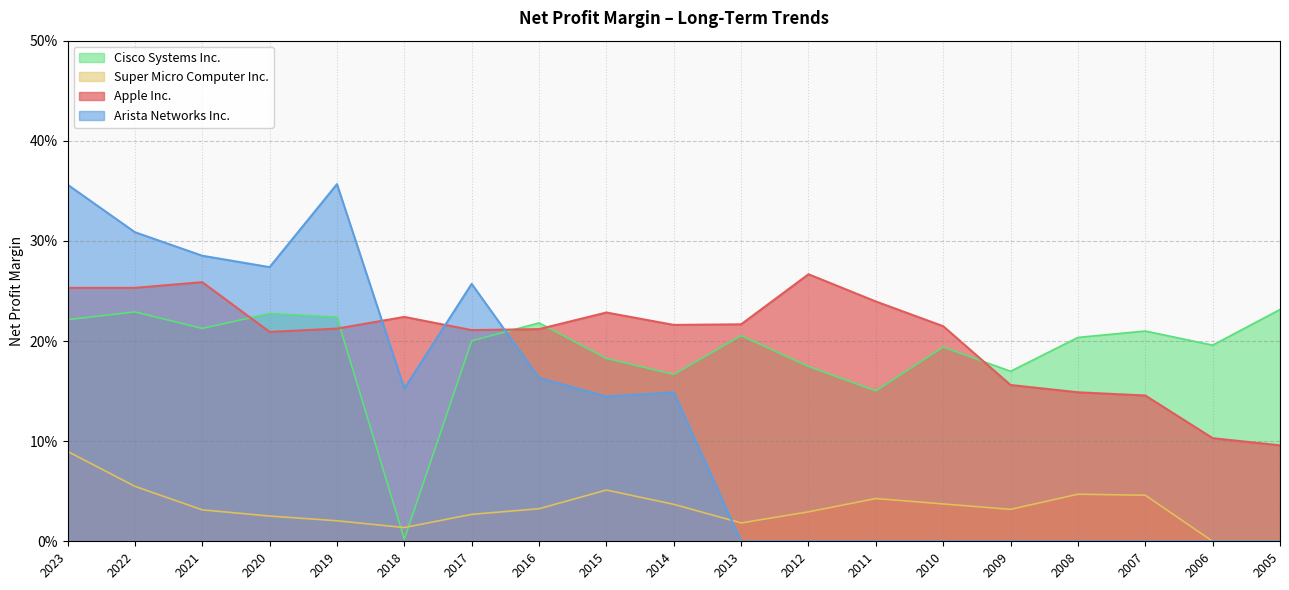

Between 2019 and 2015, which series saw the biggest shift?

Arista Networks Inc.